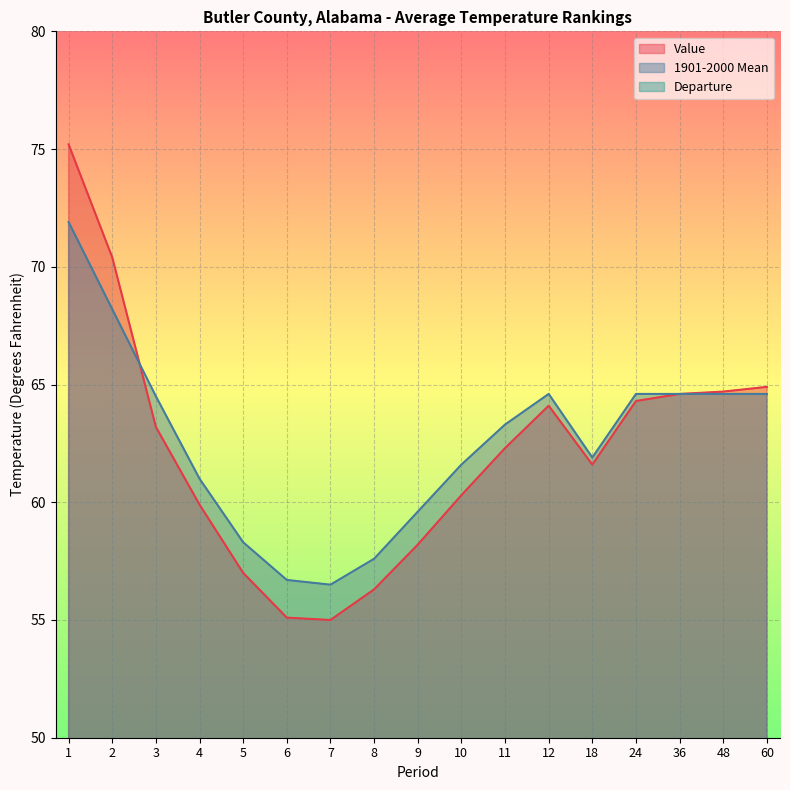

Reading left to right, extract all data points from this chart.

Value: 75.2	70.4	63.2	59.9	57.0	55.1	55.0	56.3	58.2	60.3	62.3	64.1	61.6	64.3	64.6	64.7	64.9
1901-2000 Mean: 71.9	68.2	64.5	61.0	58.3	56.7	56.5	57.6	59.6	61.6	63.3	64.6	61.9	64.6	64.6	64.6	64.6
Departure: 3.3	2.2	-1.3	-1.1	-1.3	-1.6	-1.5	-1.3	-1.4	-1.3	-1.0	-0.5	-0.3	-0.3	0.0	0.1	0.3